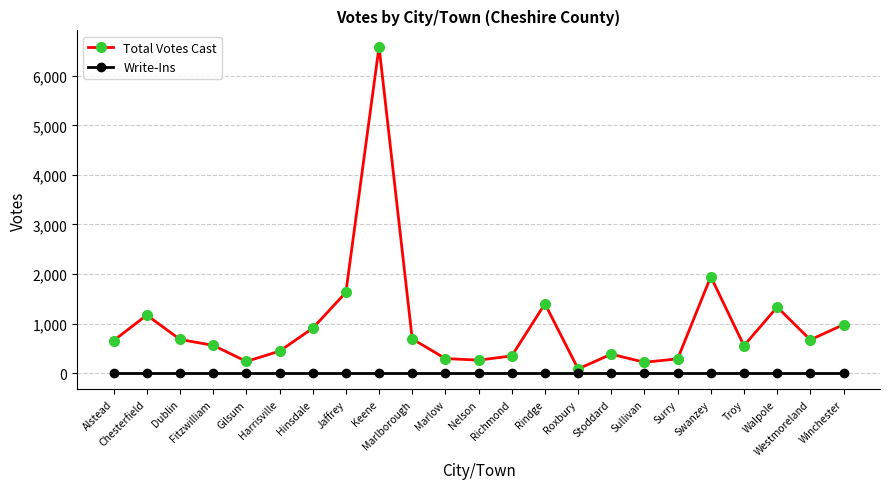

Is this an area chart (filled region under the line)?

No